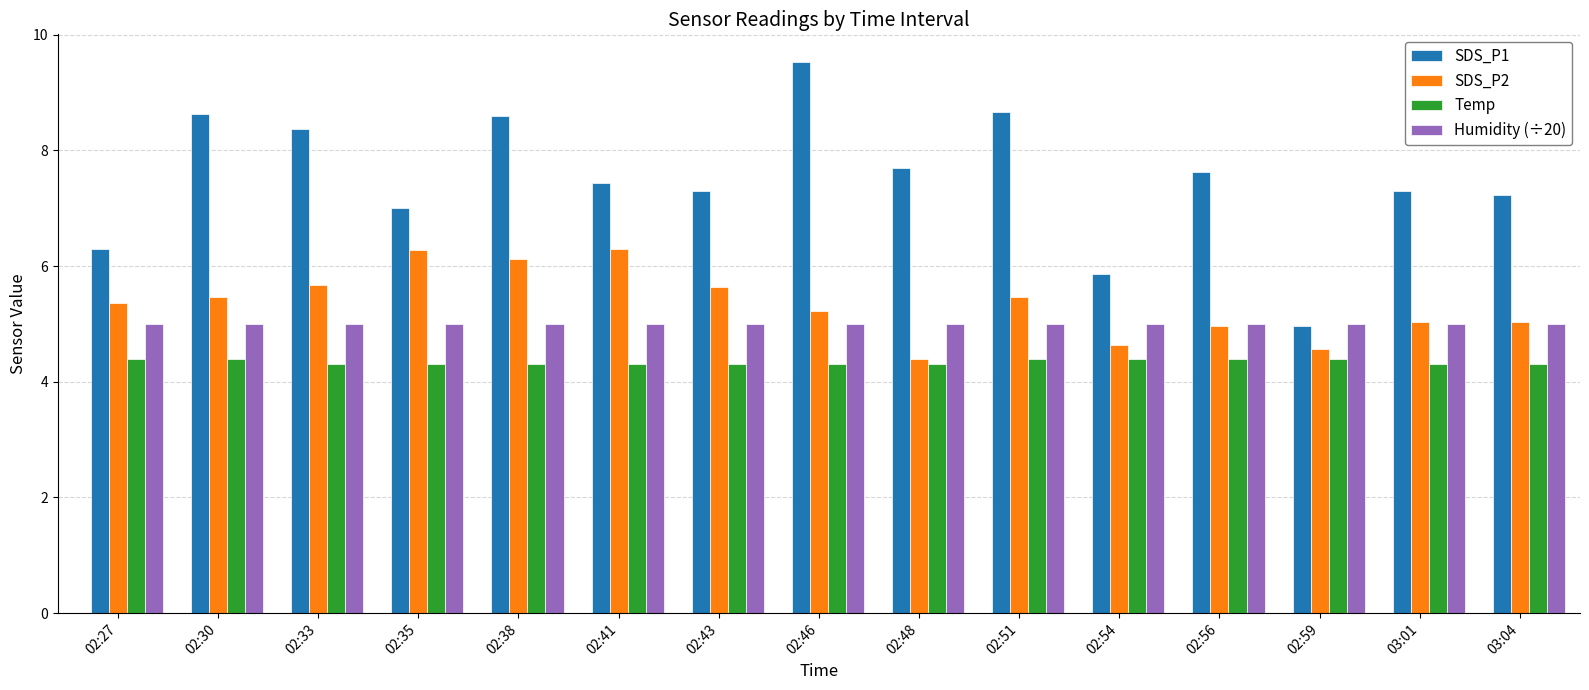

Count the number of data series in this chart.

4